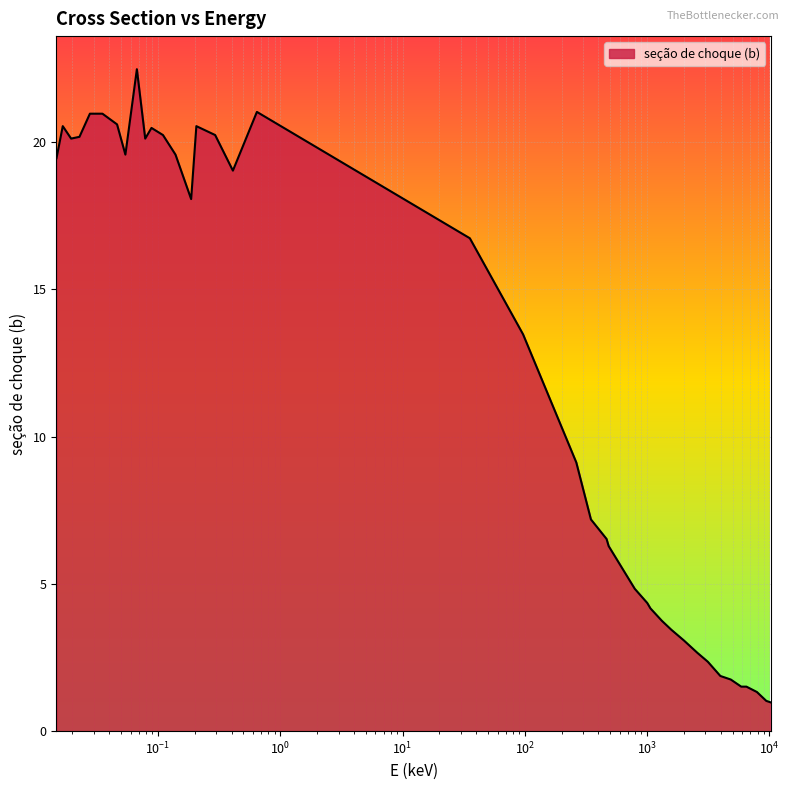

What is the minimum value shown in the chart?

1.0